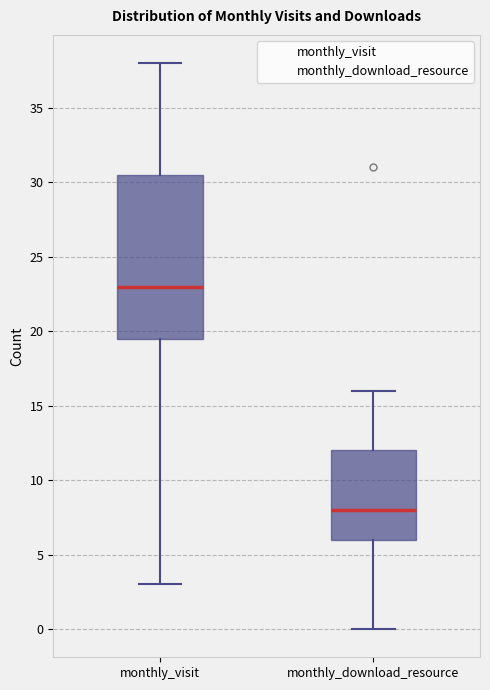

Reading left to right, read every box against the y-axis: the position of its median line, the range the box covers, and the ends of its whiskers. The values are not printed on the chart, so give them approximately, as read against the axis.

monthly_visit: median 23.0, box 19.5 to 30.5, whiskers 3.0 to 38.0
monthly_download_resource: median 8.0, box 6.0 to 12.0, whiskers 0.0 to 16.0